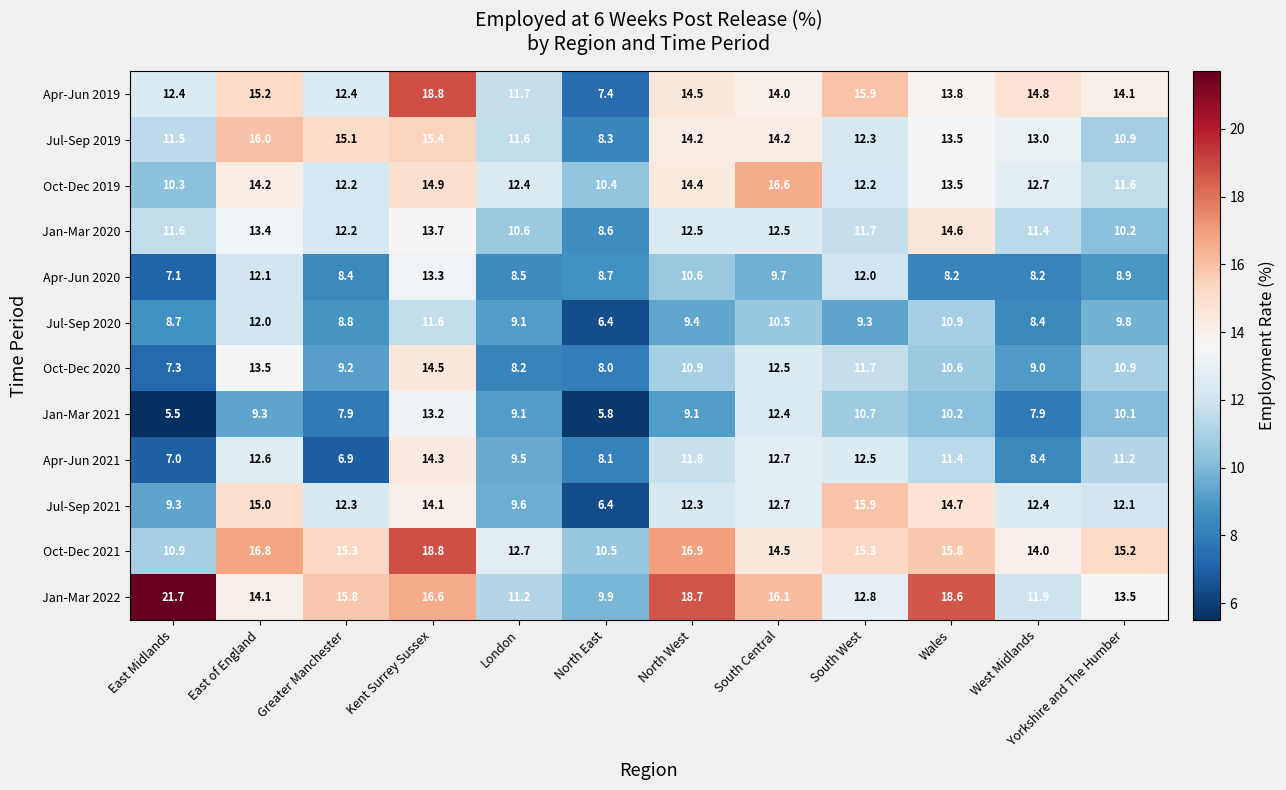

What is the difference between the highest and lowest values at West Midlands?

6.9